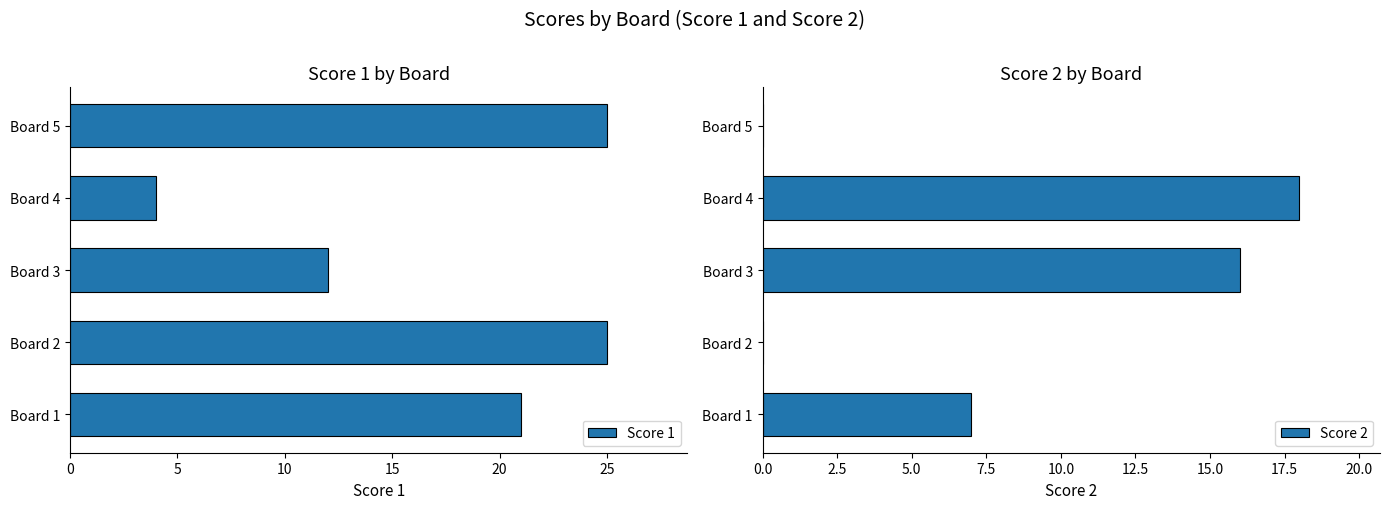

Reading left to right, extract all data points from this chart.

Score 1: 0=21	5=25	10=12	15=4	20=25
Score 2: 0=7	5=0	10=16	15=18	20=0